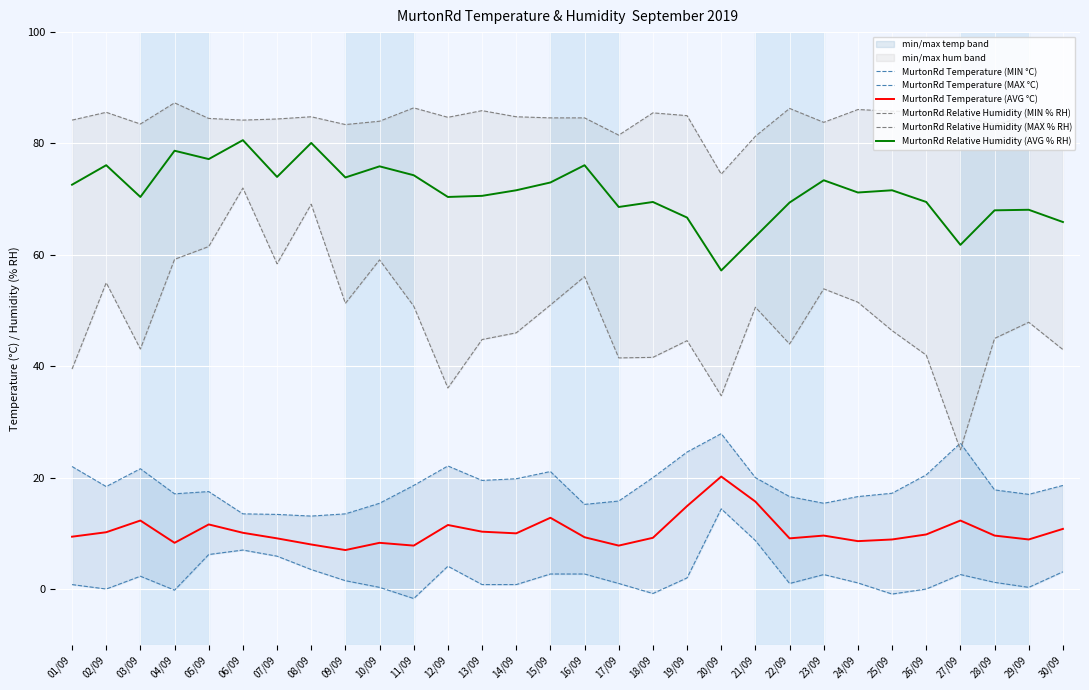

Reading left to right, extract all data points from this chart.

MurtonRd Temperature (MIN °C): 0.8	0.0	2.3	-0.2	6.2	7.0	5.9	3.5	1.5	0.3	-1.7	4.1	0.8	0.8	2.7	2.7	1.0	-0.8	2.0	14.4	8.7	1.0	2.6	1.1	-0.9	0.0	2.6	1.2	0.3	3.1
MurtonRd Temperature (MAX °C): 22.0	18.4	21.6	17.1	17.5	13.5	13.4	13.1	13.5	15.4	18.6	22.1	19.5	19.8	21.1	15.2	15.8	20.0	24.6	27.9	20.0	16.6	15.4	16.6	17.2	20.5	26.2	17.8	17.0	18.6
MurtonRd Temperature (AVG °C): 9.4	10.2	12.3	8.3	11.6	10.1	9.1	8.0	7.0	8.3	7.8	11.5	10.3	10.0	12.8	9.3	7.8	9.2	14.9	20.2	15.7	9.1	9.6	8.6	8.9	9.8	12.3	9.6	8.9	10.8
MurtonRd Relative Humidity (MIN % RH): 39.5	55.0	43.1	59.2	61.5	72.0	58.4	69.1	51.3	59.1	50.8	36.1	44.8	46.0	51.0	56.1	41.5	41.6	44.6	34.7	50.6	44.0	53.9	51.5	46.4	42.0	25.0	45.0	47.9	43.0
MurtonRd Relative Humidity (MAX % RH): 84.2	85.6	83.5	87.3	84.5	84.2	84.4	84.8	83.4	84.0	86.4	84.7	85.9	84.8	84.6	84.6	81.5	85.5	85.0	74.5	81.3	86.3	83.8	86.1	85.8	85.7	84.8	83.5	84.7	82.5
MurtonRd Relative Humidity (AVG % RH): 72.6	76.1	70.4	78.7	77.2	80.6	74.0	80.1	73.9	75.9	74.3	70.4	70.6	71.6	73.0	76.1	68.6	69.5	66.7	57.2	63.3	69.4	73.4	71.2	71.6	69.5	61.8	68.0	68.1	65.9